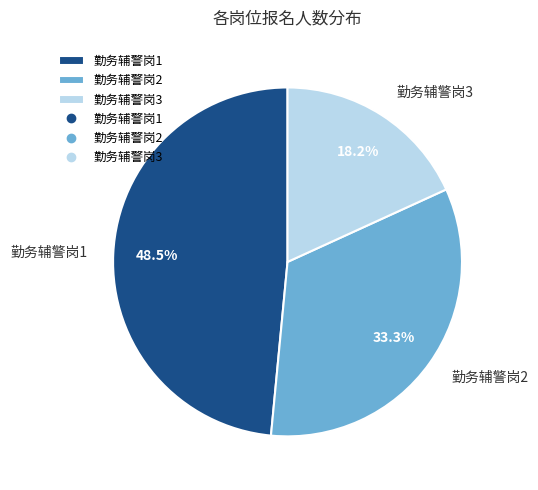

Between 勤务辅警岗2 and 勤务辅警岗1, which is larger?

勤务辅警岗1